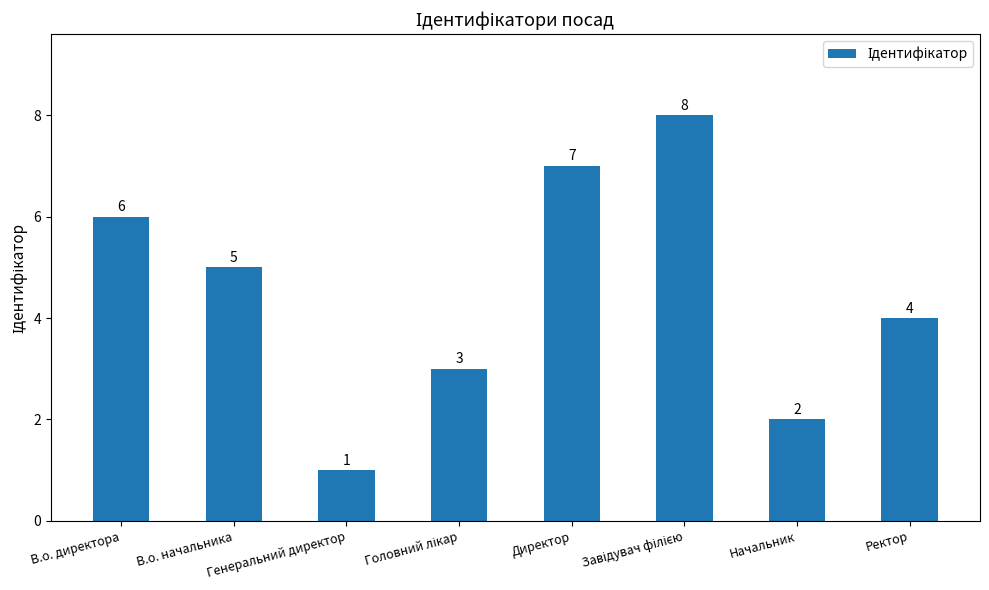

Approximately how many times larger is the value at Ректор compared to Директор?

0.6